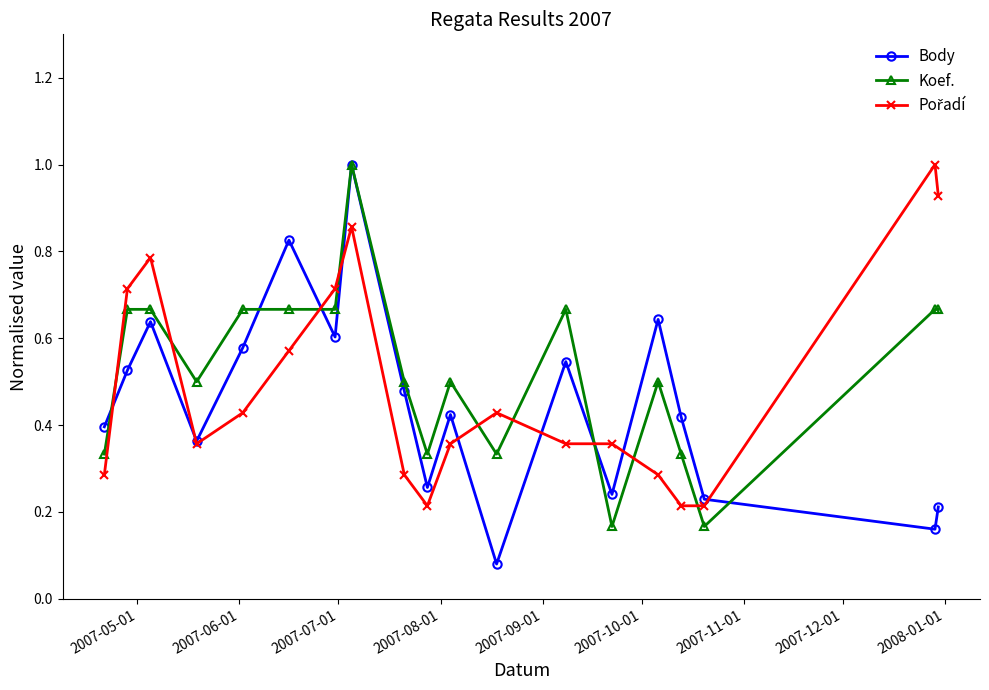

Which series has the widest spread of values?

Body